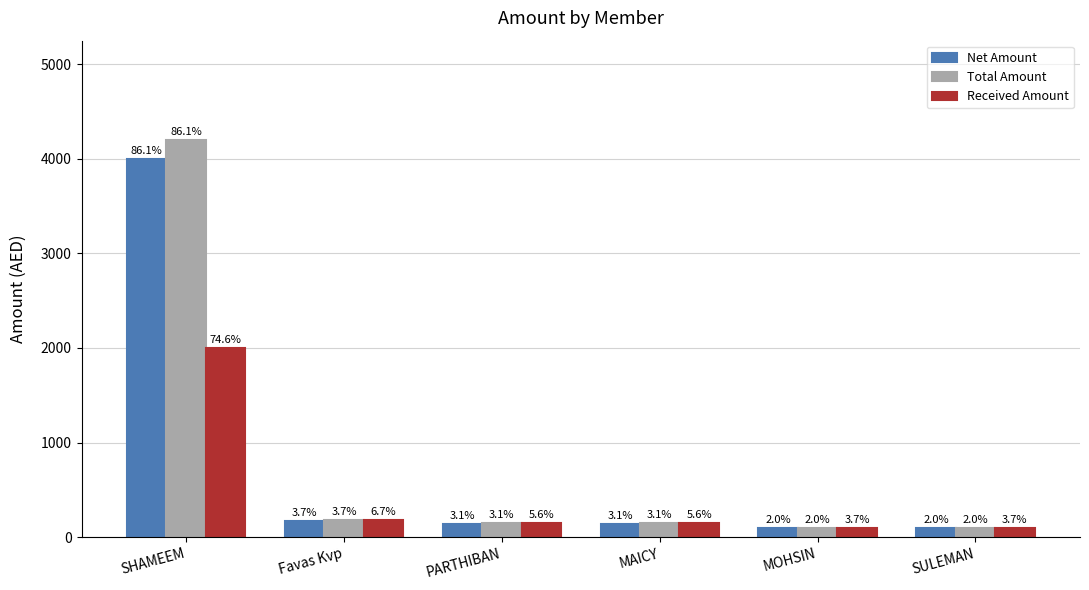

How many bars are there in total?

18